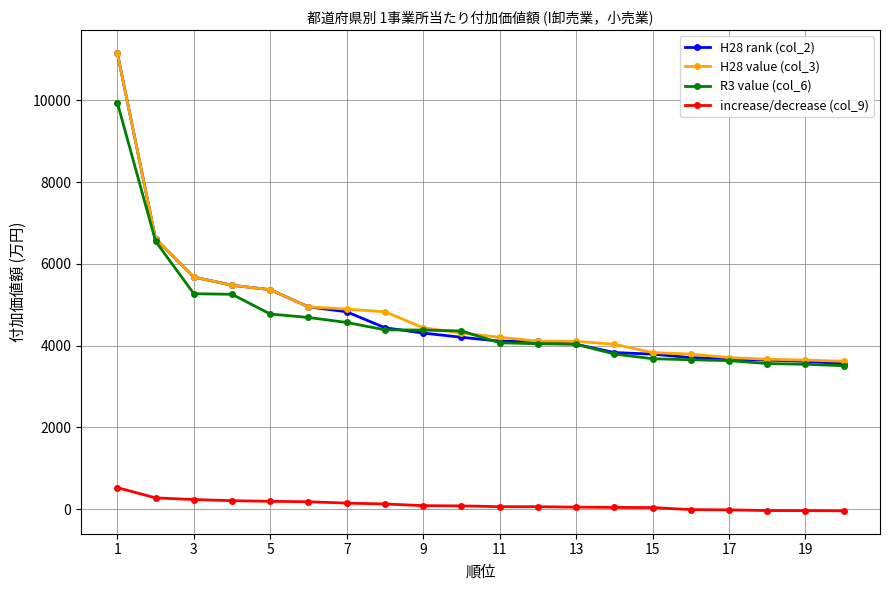

At how many categories does at least one series exceed 2568?

20